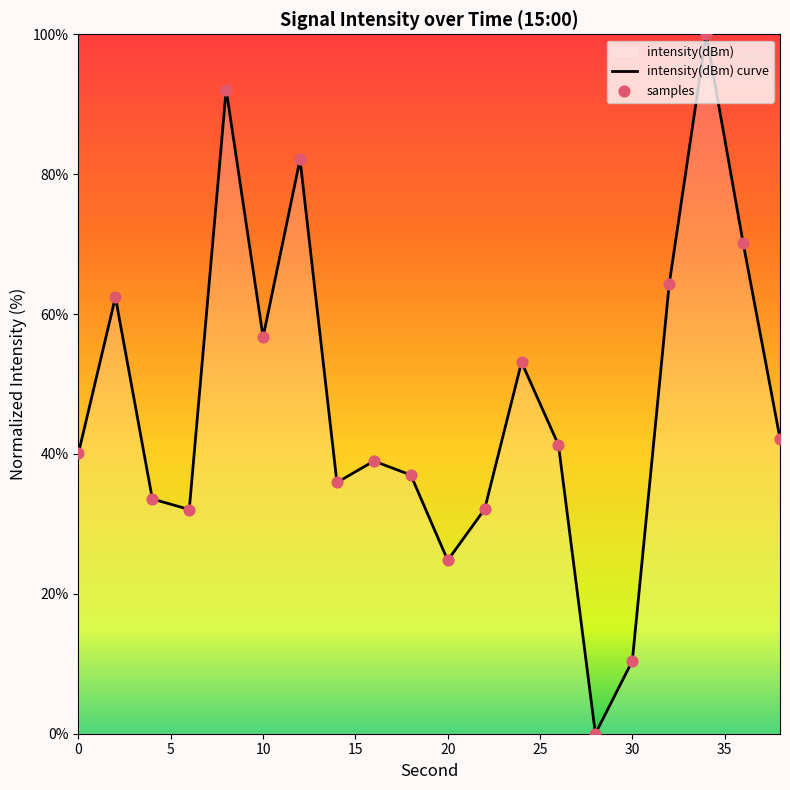

What is the change in value from 20 to 34?

+75.2